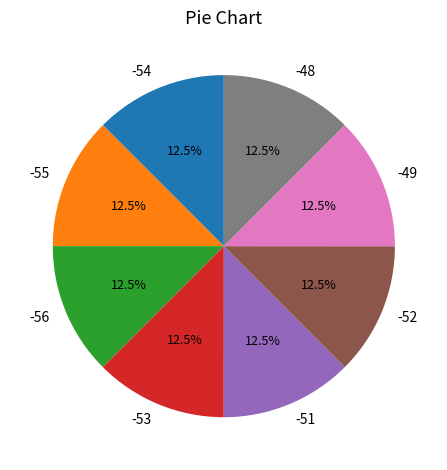

Does any single category account for the majority?

No